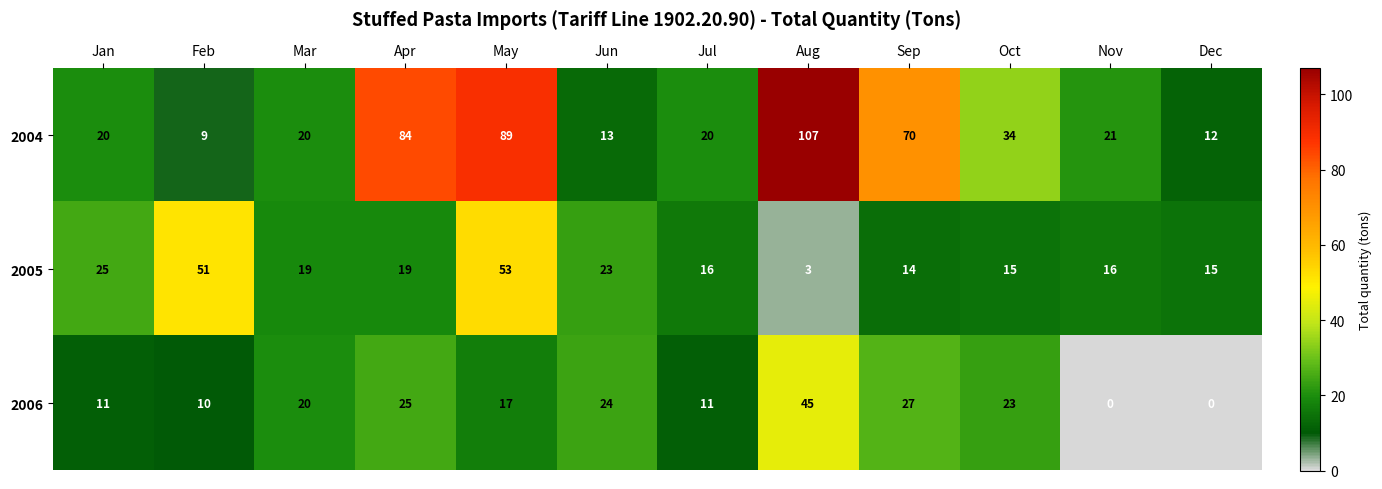

Rank the series by their average value, from lowest to highest.

2006, 2005, 2004